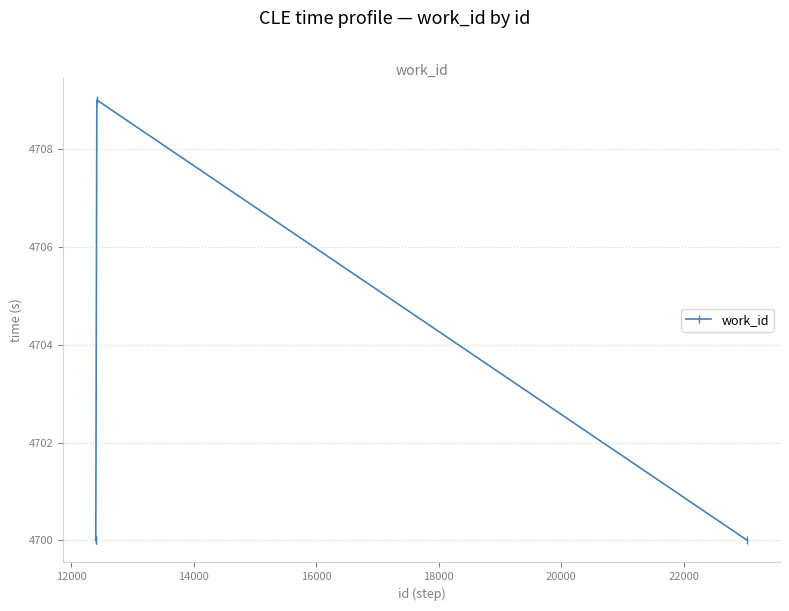

True or false: the data has more than 1 interior local peaks.

False